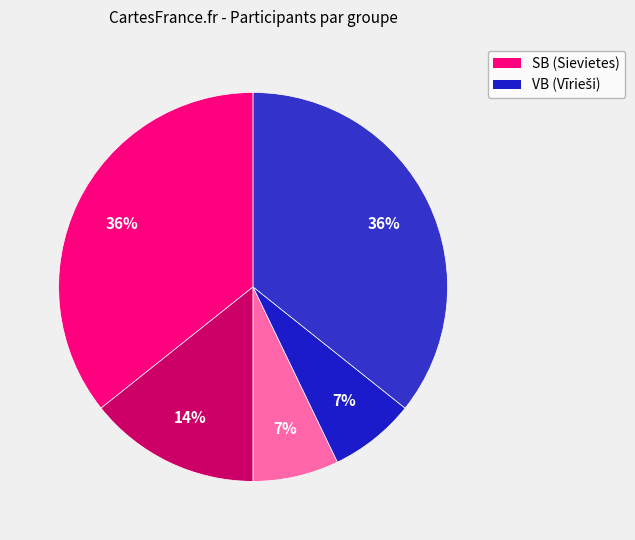

To the nearest percent, what is the average slice percentage?

20%